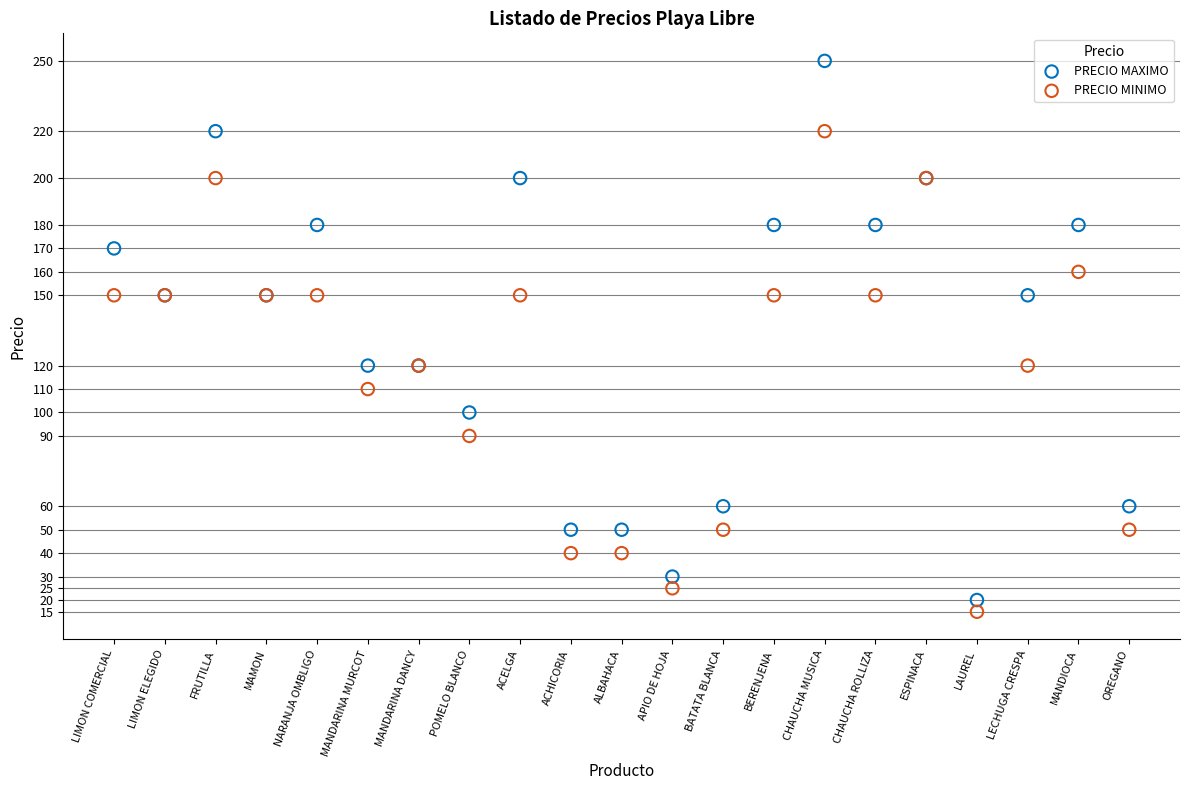

Which series contains the lowest Y value?

PRECIO MINIMO